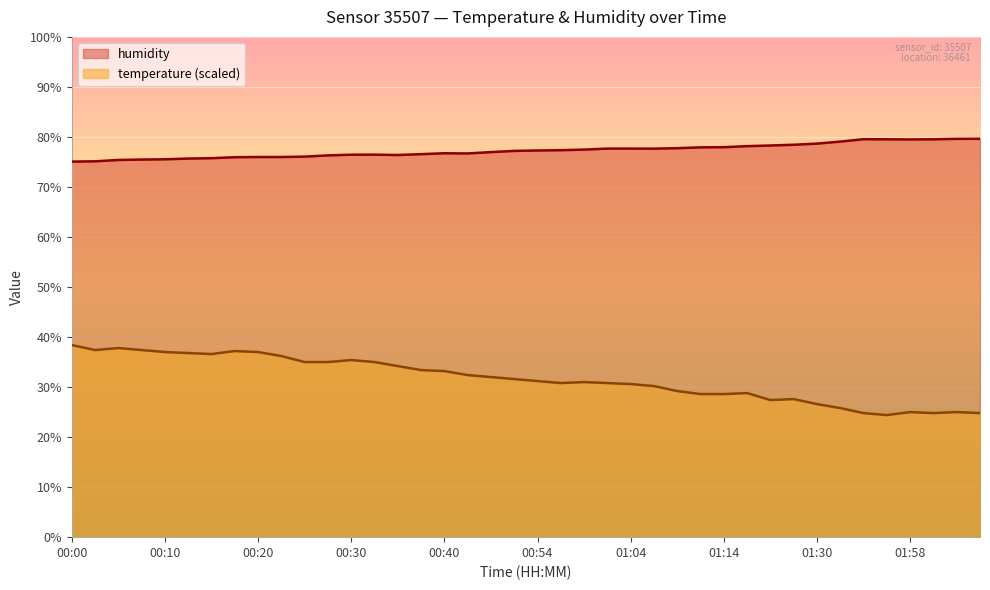

Reading left to right, list all the values displayed in this chart.

temperature: 38.4	37.4	37.8	37.4	37.0	36.8	36.6	37.2	37.0	36.2	35.0	35.0	35.4	35.0	34.2	33.4	33.2	32.4	32.0	31.6	31.2	30.8	31.0	30.8	30.6	30.2	29.2	28.6	28.6	28.8	27.4	27.6	26.6	25.8	24.8	24.4	25.0	24.8	25.0	24.8
humidity: 75.1	75.1	75.4	75.5	75.5	75.7	75.8	76.0	76.0	76.0	76.1	76.3	76.5	76.5	76.4	76.6	76.7	76.7	77.0	77.2	77.3	77.3	77.5	77.7	77.7	77.7	77.8	77.9	78.0	78.2	78.3	78.4	78.7	79.1	79.5	79.5	79.5	79.5	79.6	79.6